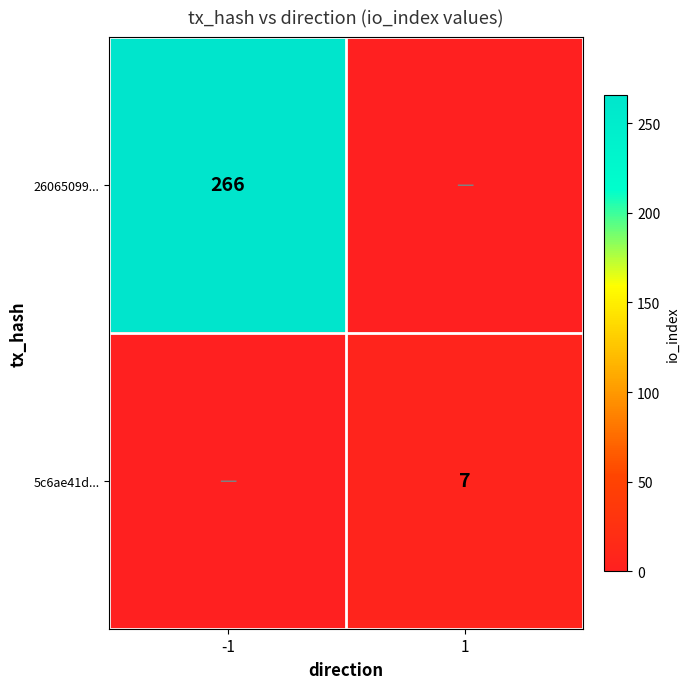

Is the value of 26065099... at -1 greater than the value of 5c6ae41d... at 1?

Yes